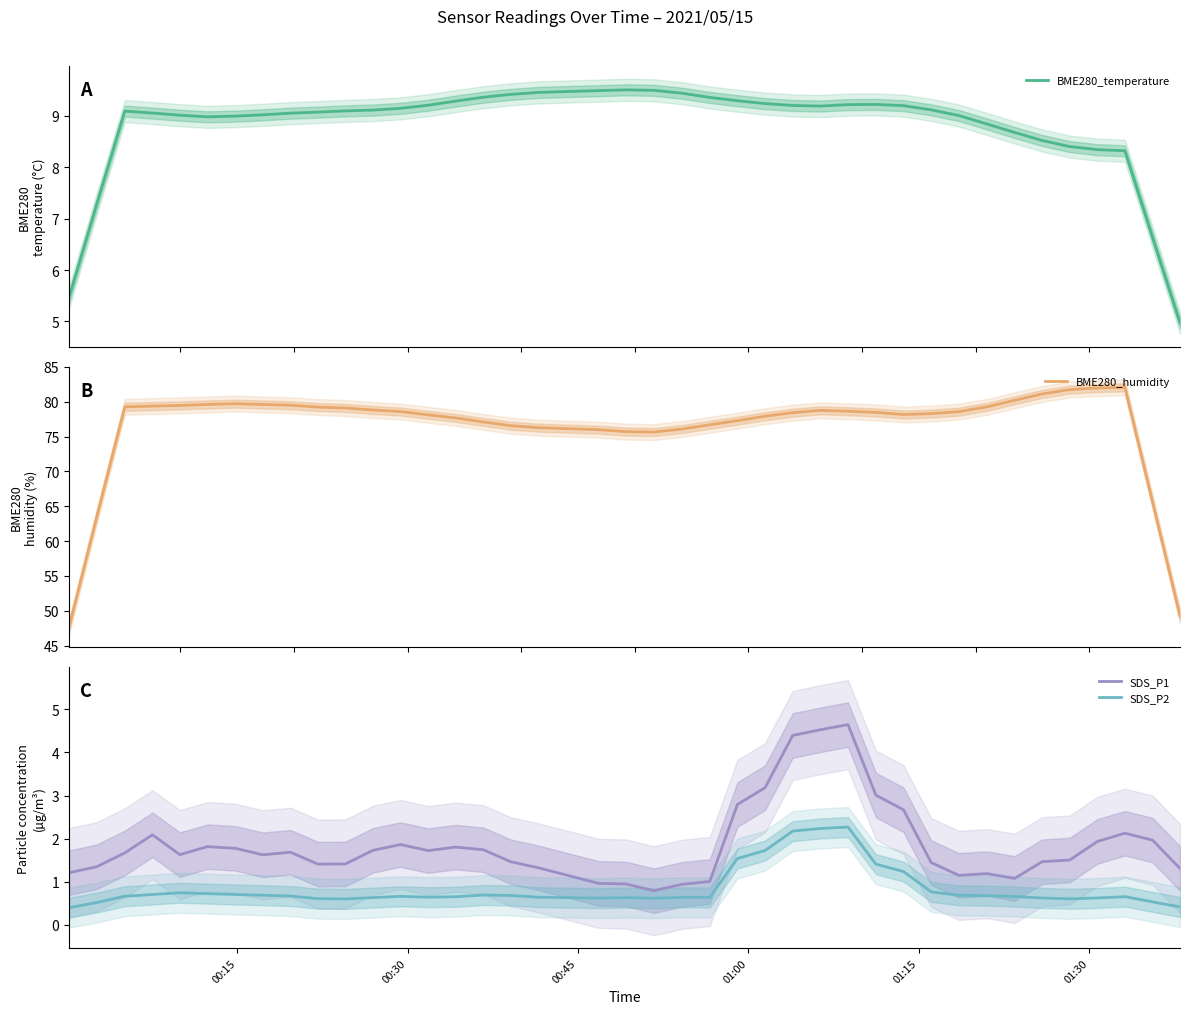

True or false: SDS_P2 and BME280_humidity cross at least once.

False